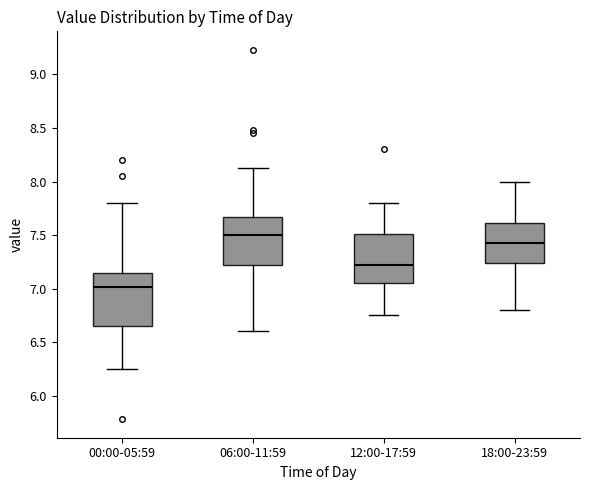

Where does the median line of the box for 00:00-05:59 sit on the y-axis? The values are not printed on the chart, so give them approximately, as read against the axis.

7.00